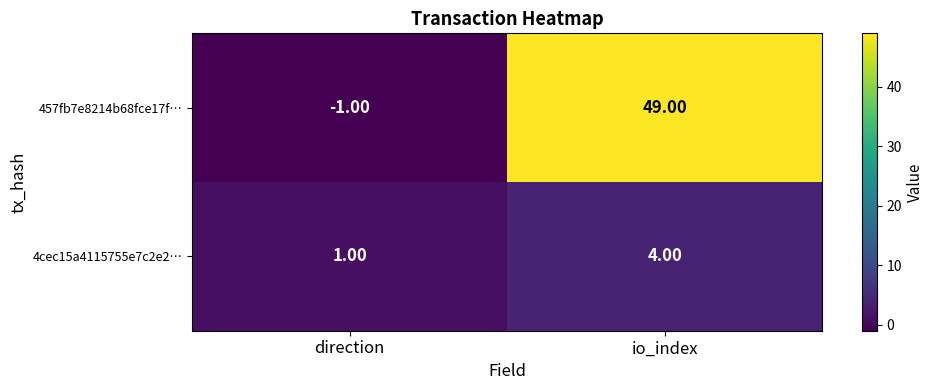

What is the difference between the maximum and minimum values in the 4cec15a4115755e7c2e2… series?

3